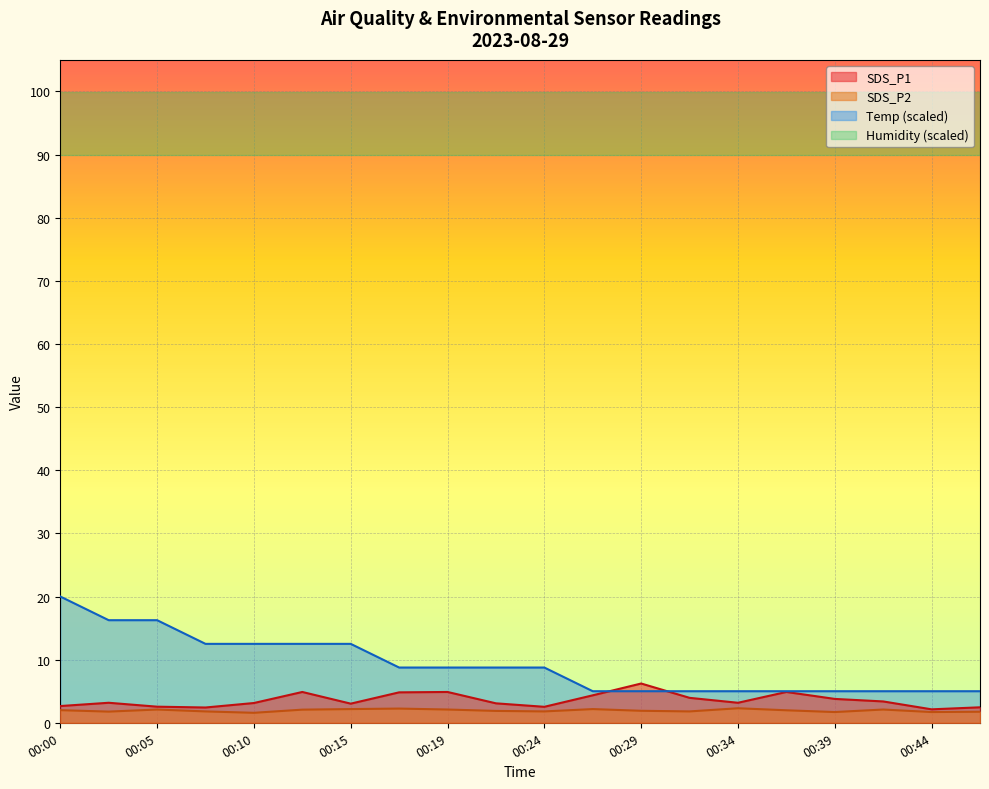

At which category does the chart reach its peak across all series?

00:00